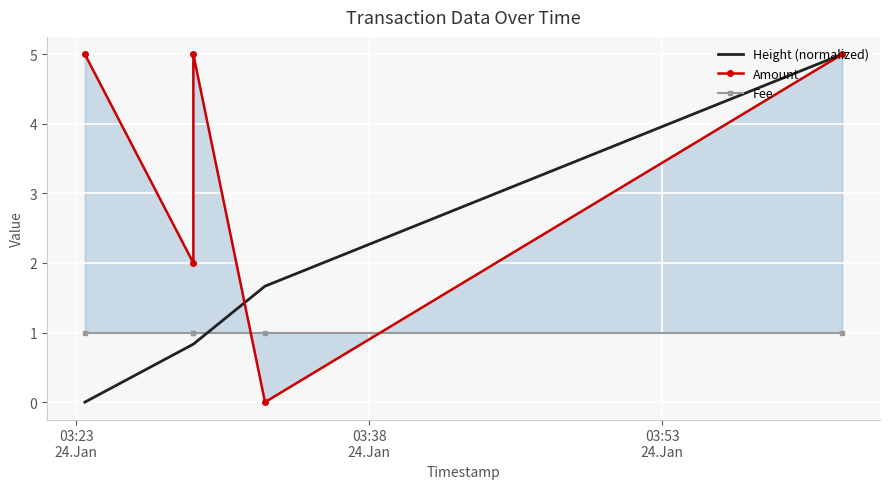

Is it true that Amount equals 2.5 at 03:23
24.Jan?

False